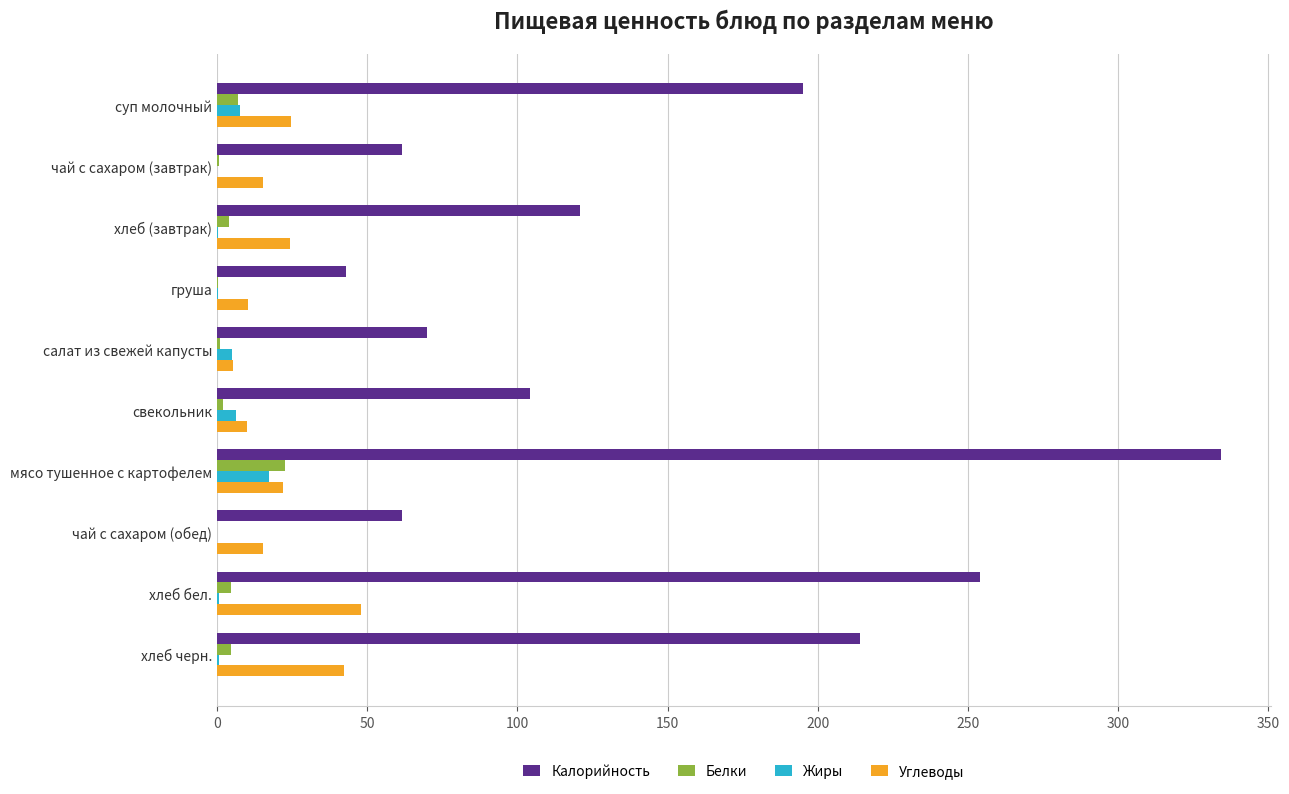

At which label does Белки reach its peak?

мясо тушенное с картофелем